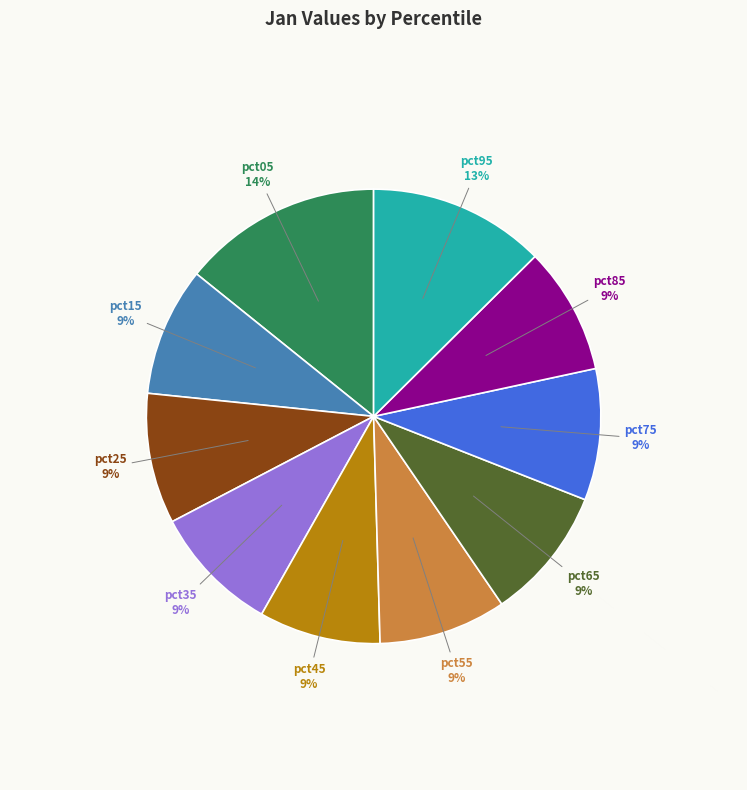

How many slices are in this pie chart?

10